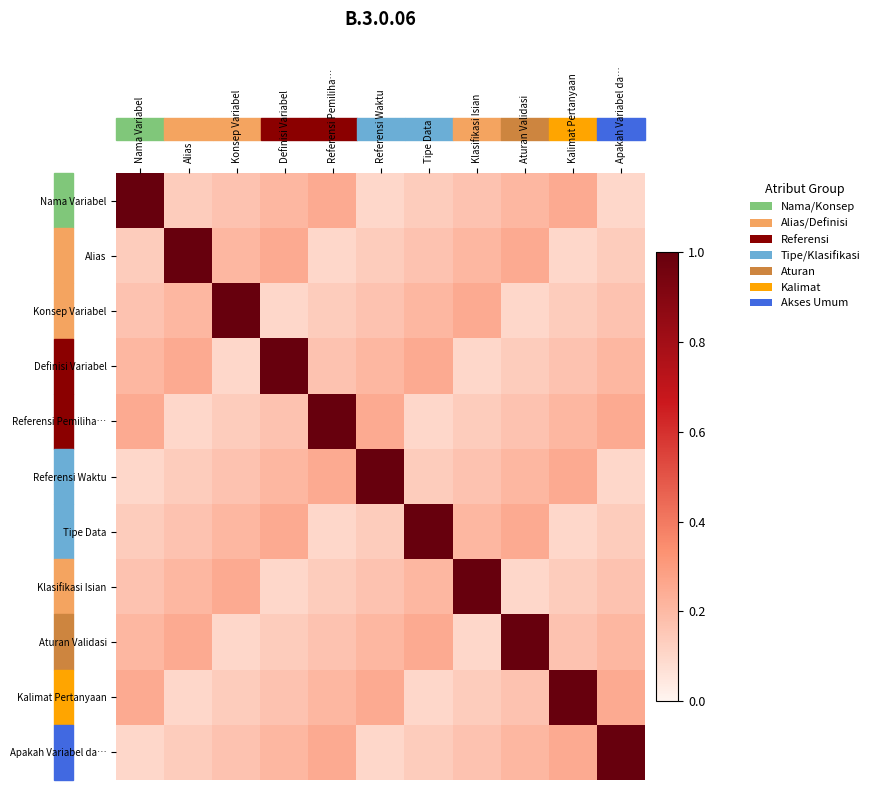

At Definisi Variabel, list the series in order from smallest to largest.

Konsep Variabel, Klasifikasi Isian, Aturan Validasi, Referensi Pemiliha…, Kalimat Pertanyaan, Nama Variabel, Referensi Waktu, Apakah Variabel da…, Alias, Tipe Data, Definisi Variabel